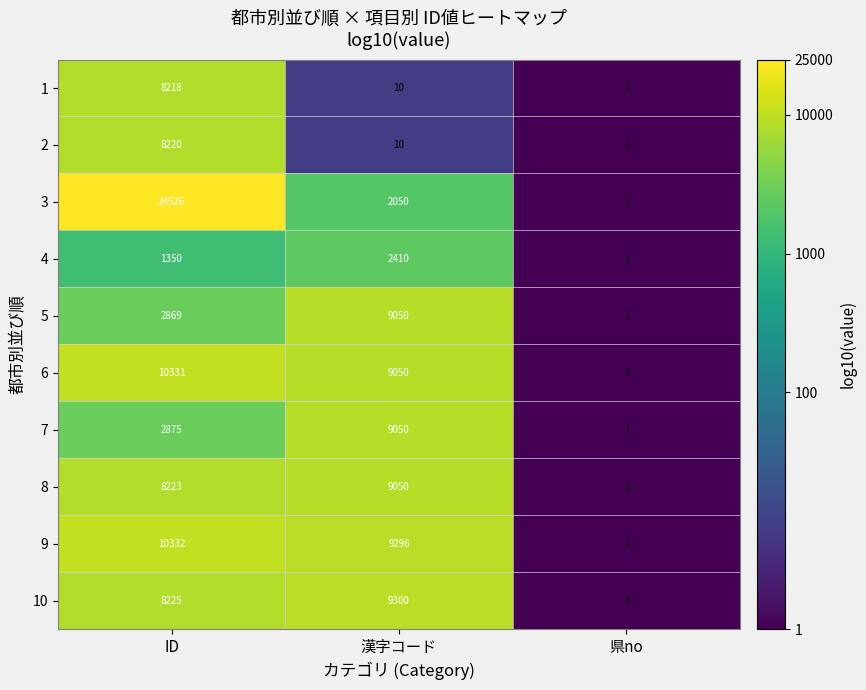

Count the number of data series in this chart.

10